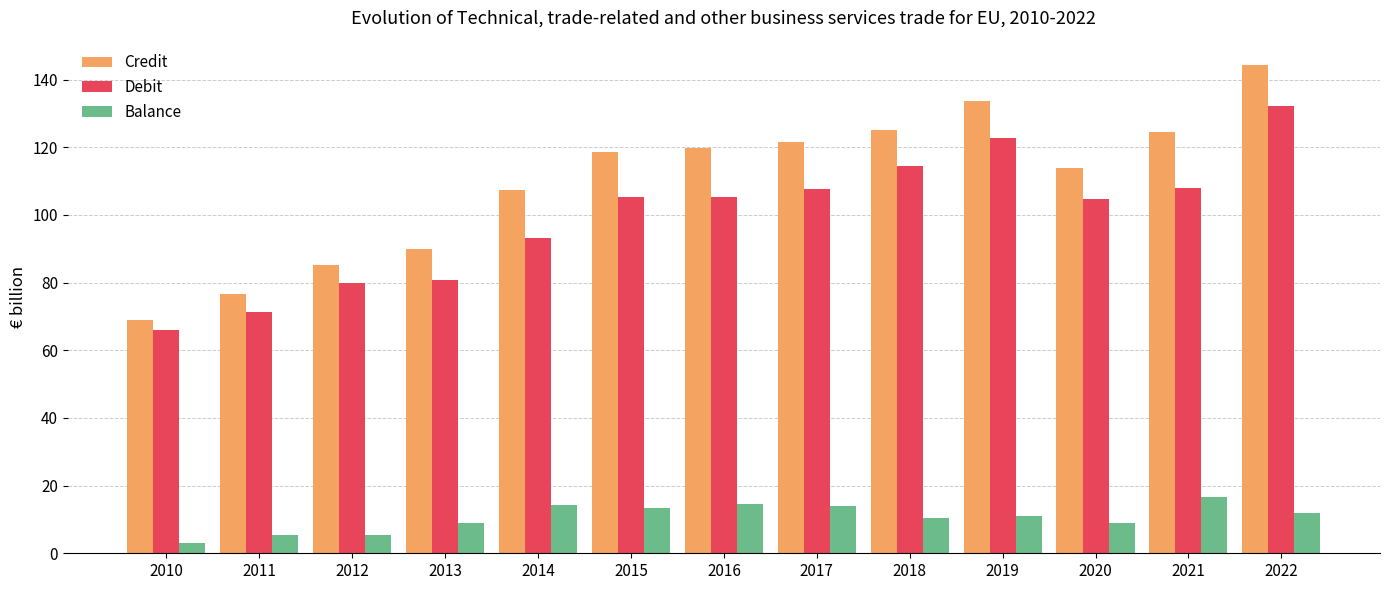

True or false: Debit has a value of 107.8 at 2021.

True